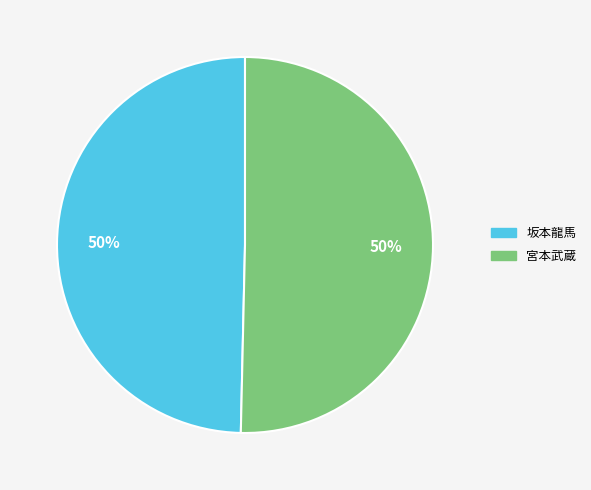

To the nearest percent, what is the combined percentage of 宮本武蔵 and 坂本龍馬?

100%